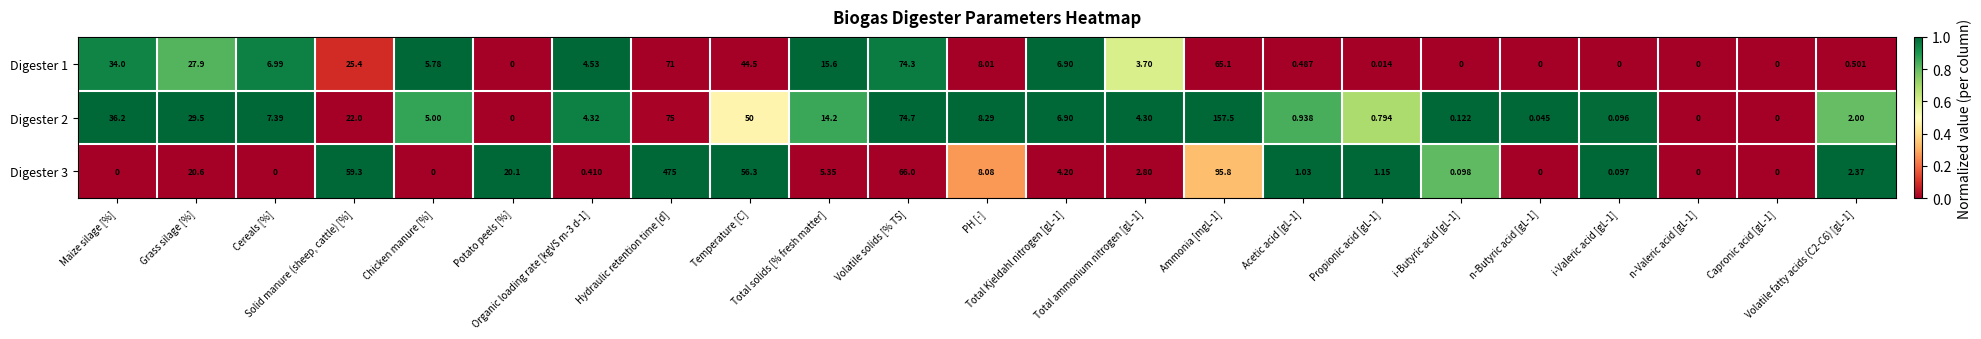

Which series has the largest total across all categories?

Digester 3